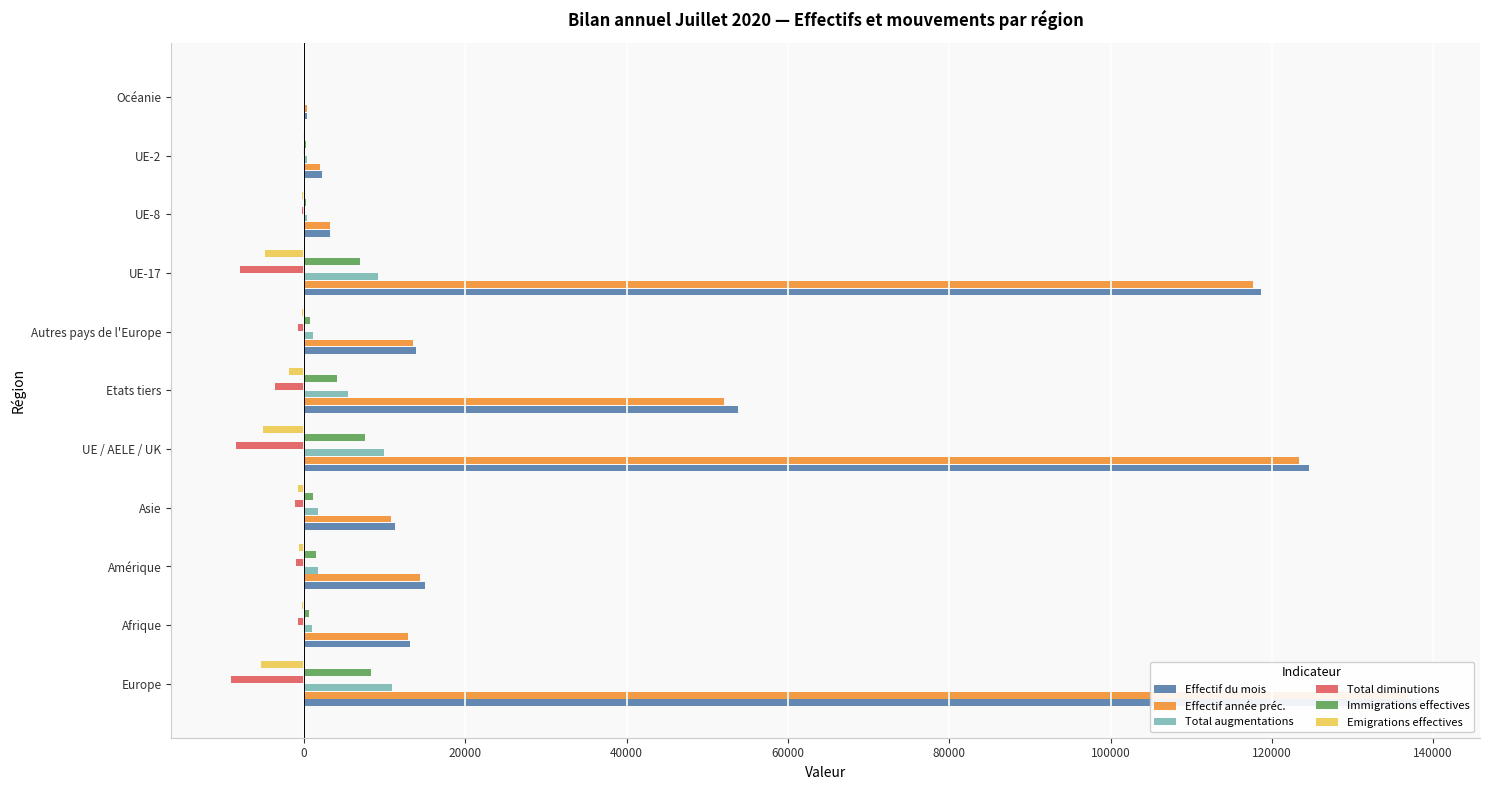

Are the bars horizontal?

Yes